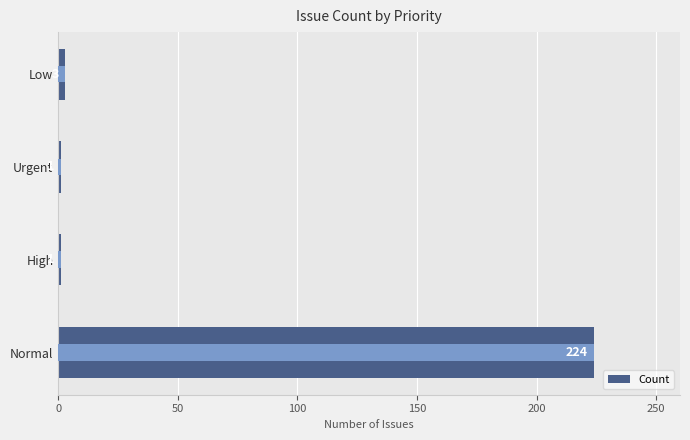

The value at Low is 3. True or false?

True